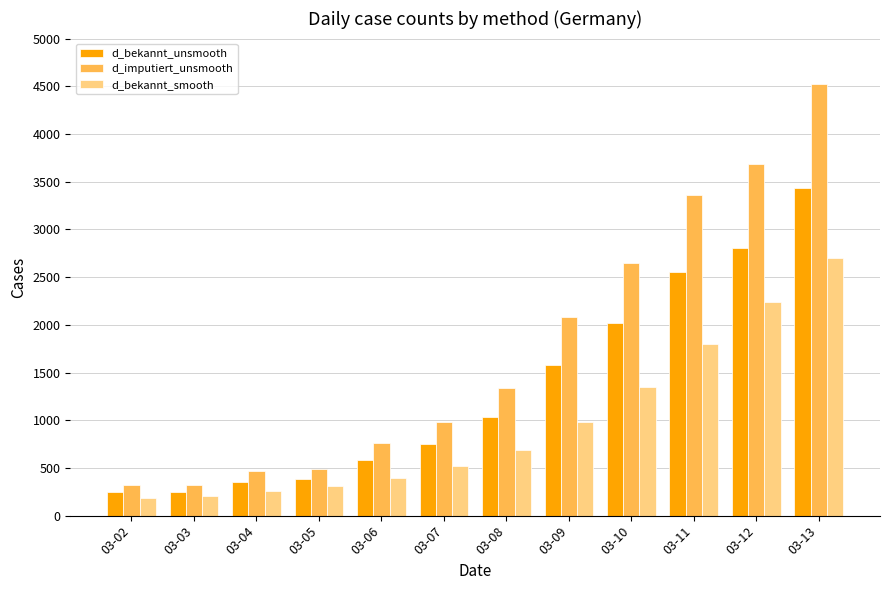

At which label is d_bekannt_smooth closest to 1441?

03-10